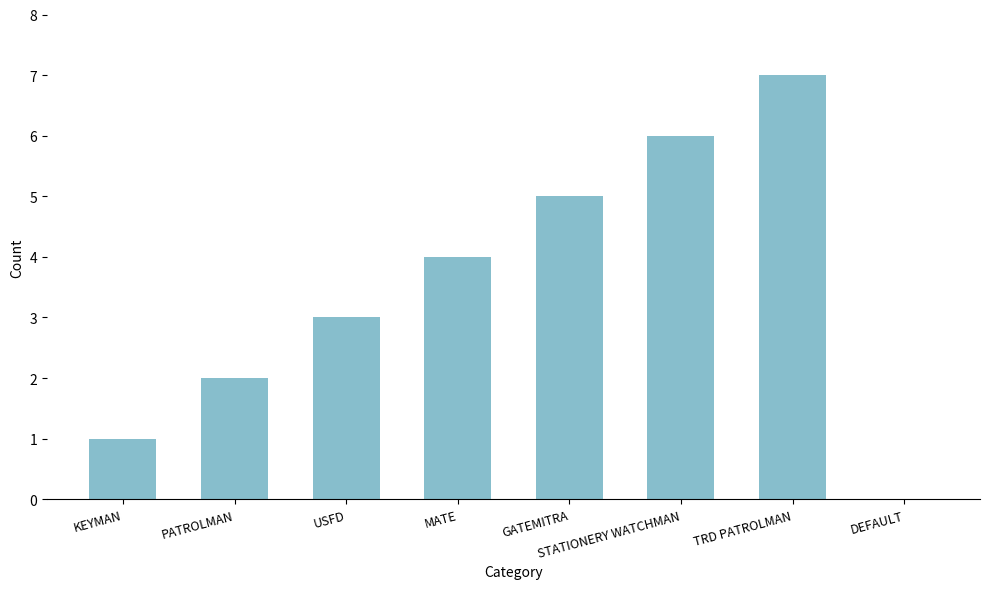

What is the difference between the values at DEFAULT and TRD PATROLMAN?

7